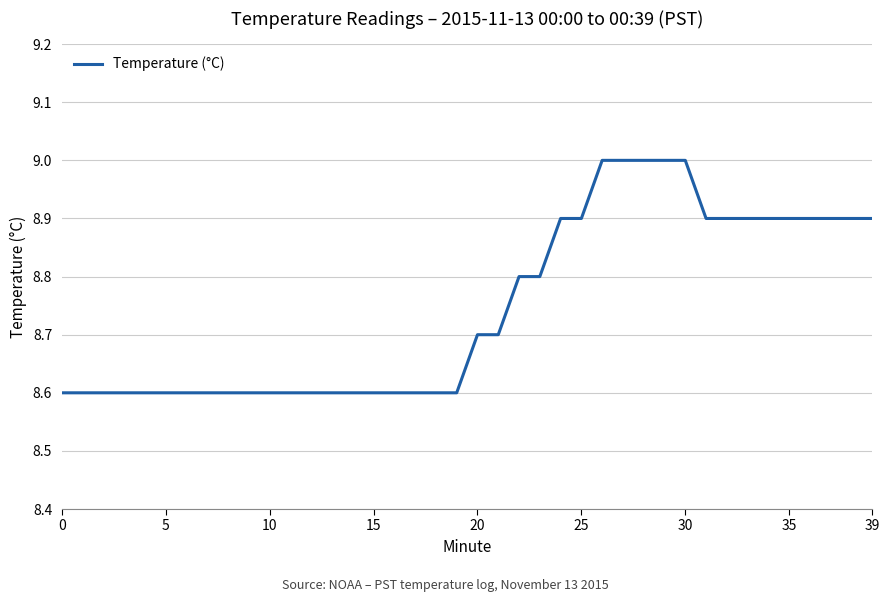

What is the difference between the maximum and minimum values?

0.4